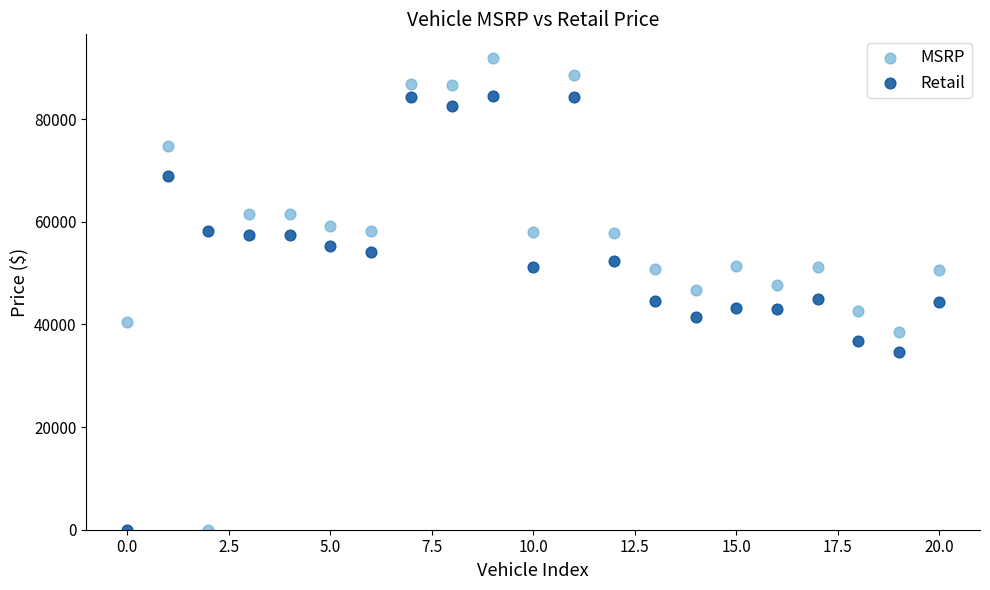

Which series contains the highest Y value?

MSRP